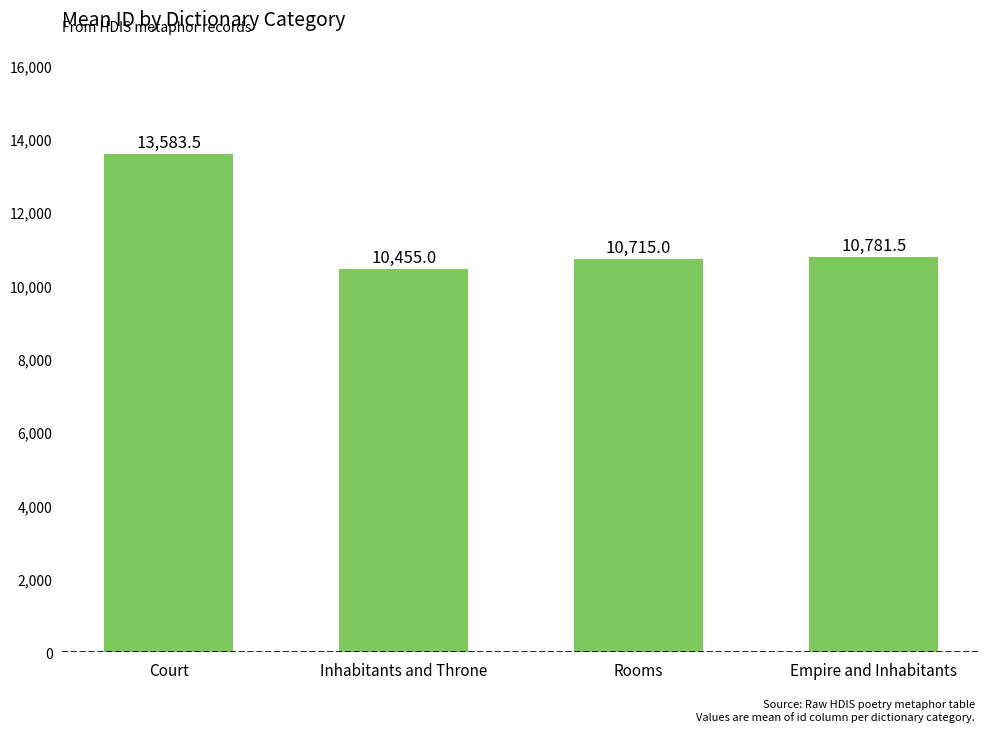

List the labels in order of value, largest first.

Court, Empire and Inhabitants, Rooms, Inhabitants and Throne